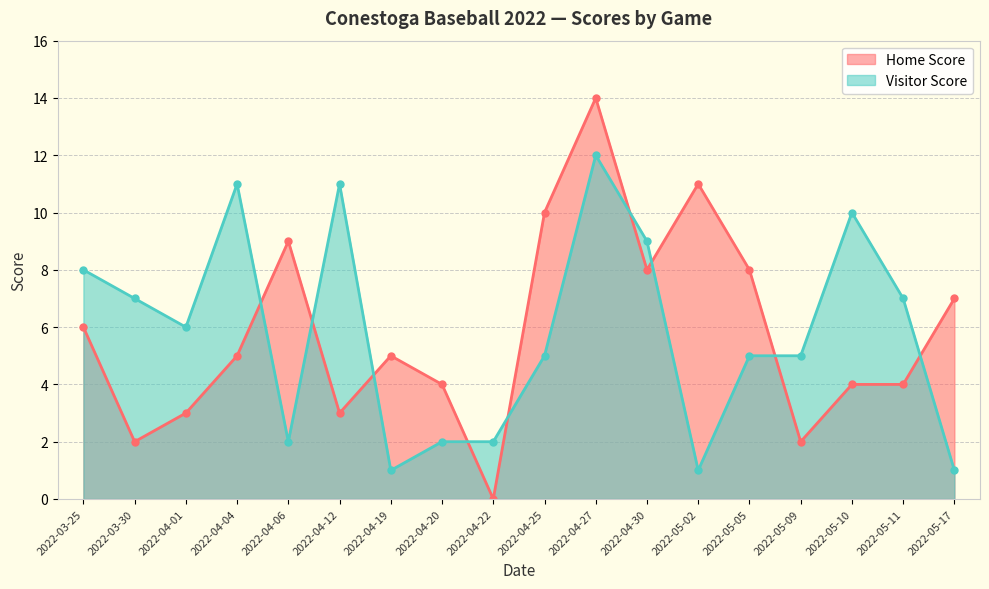

What is the label of the 3rd point from the right?

2022-05-10